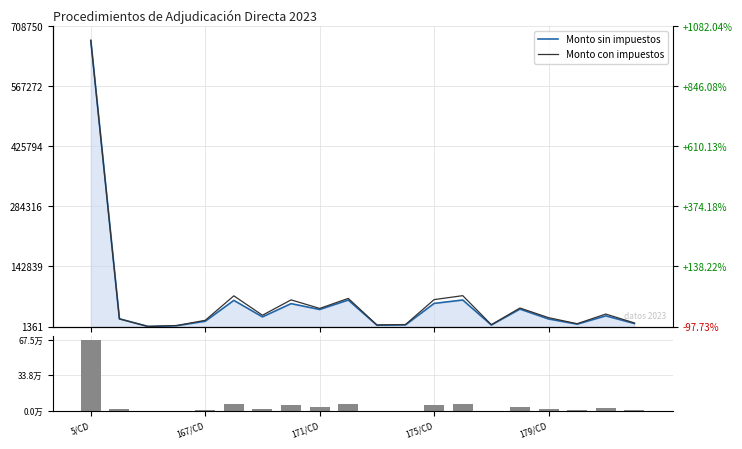

At how many categories does at least one series exceed 356201?

1